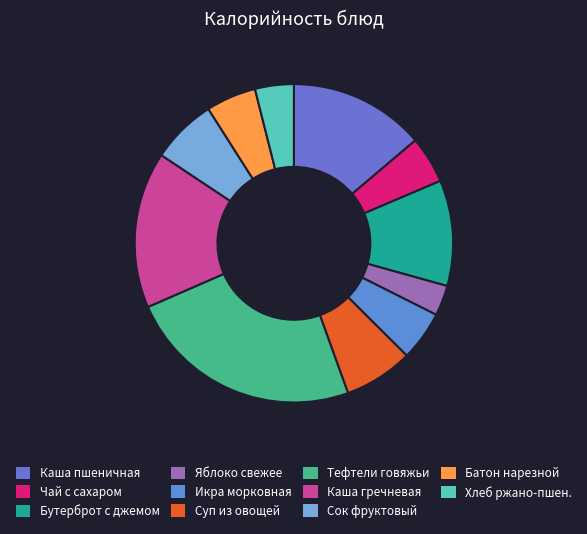

Which category has the biggest portion of the pie?

Тефтели говяжьи